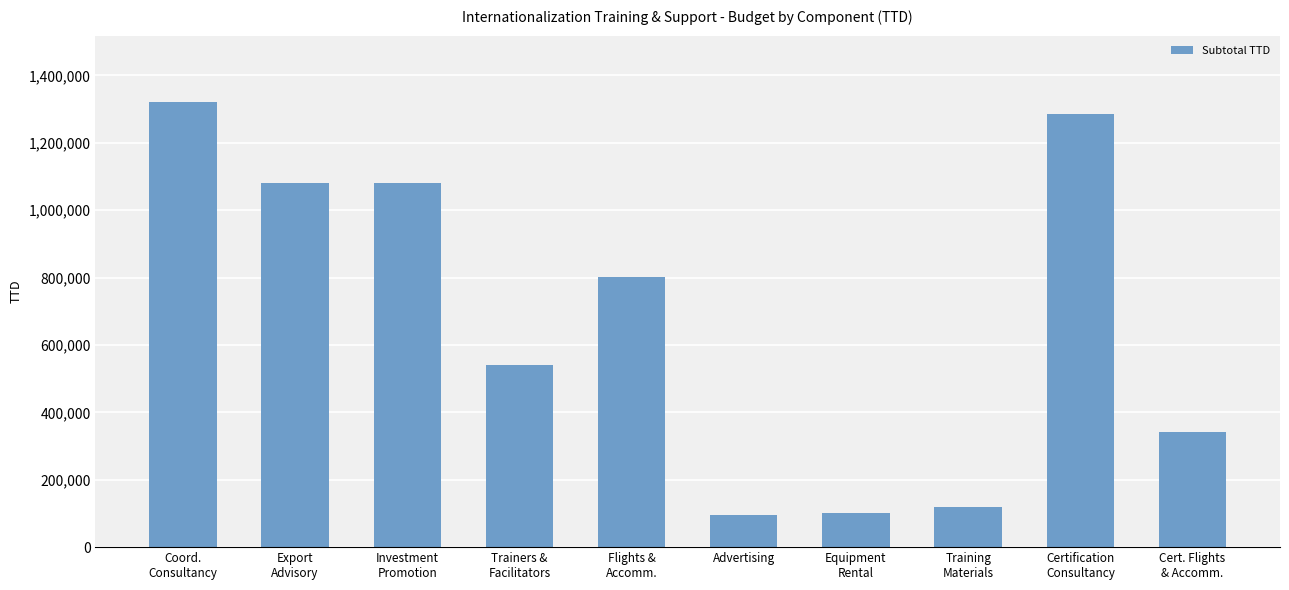

What is the difference between the maximum and minimum values?

1224000